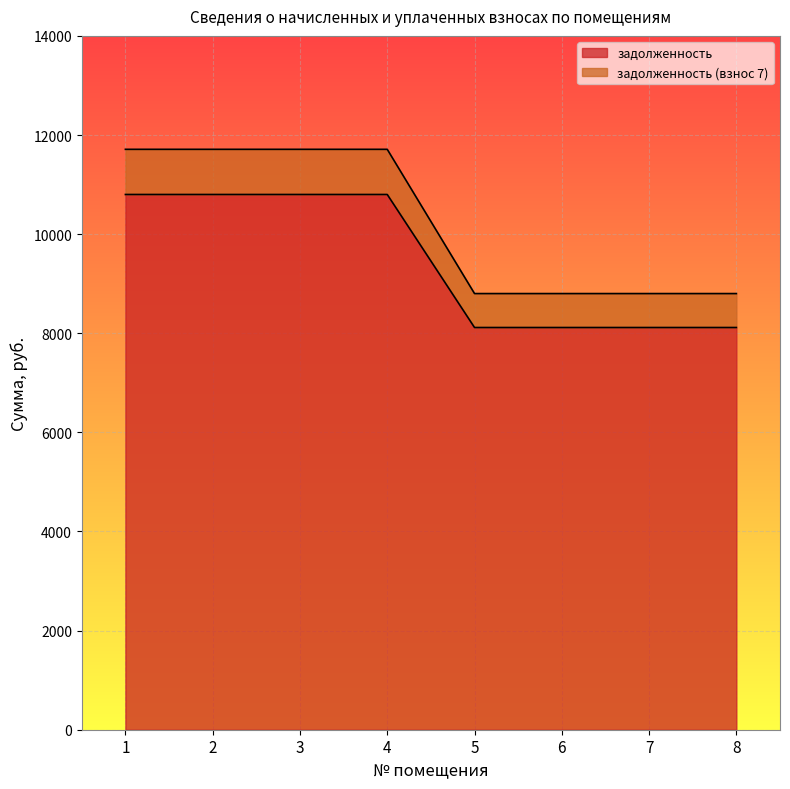

Is it true that задолженность (взнос 7) equals 8800.6 at 7?

True